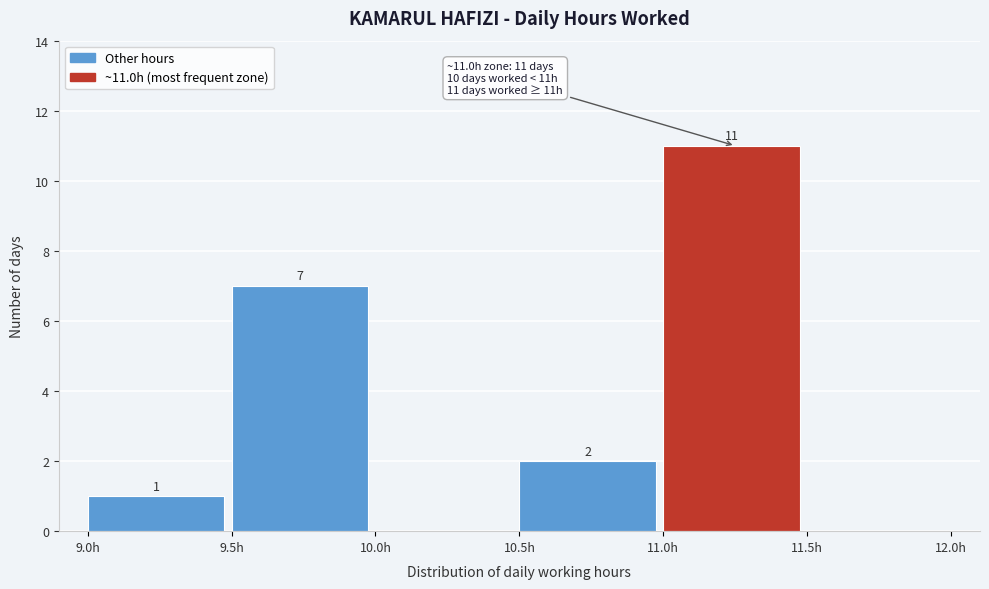

Over which range of the x-axis is the bar tallest?

11.0 to 11.5